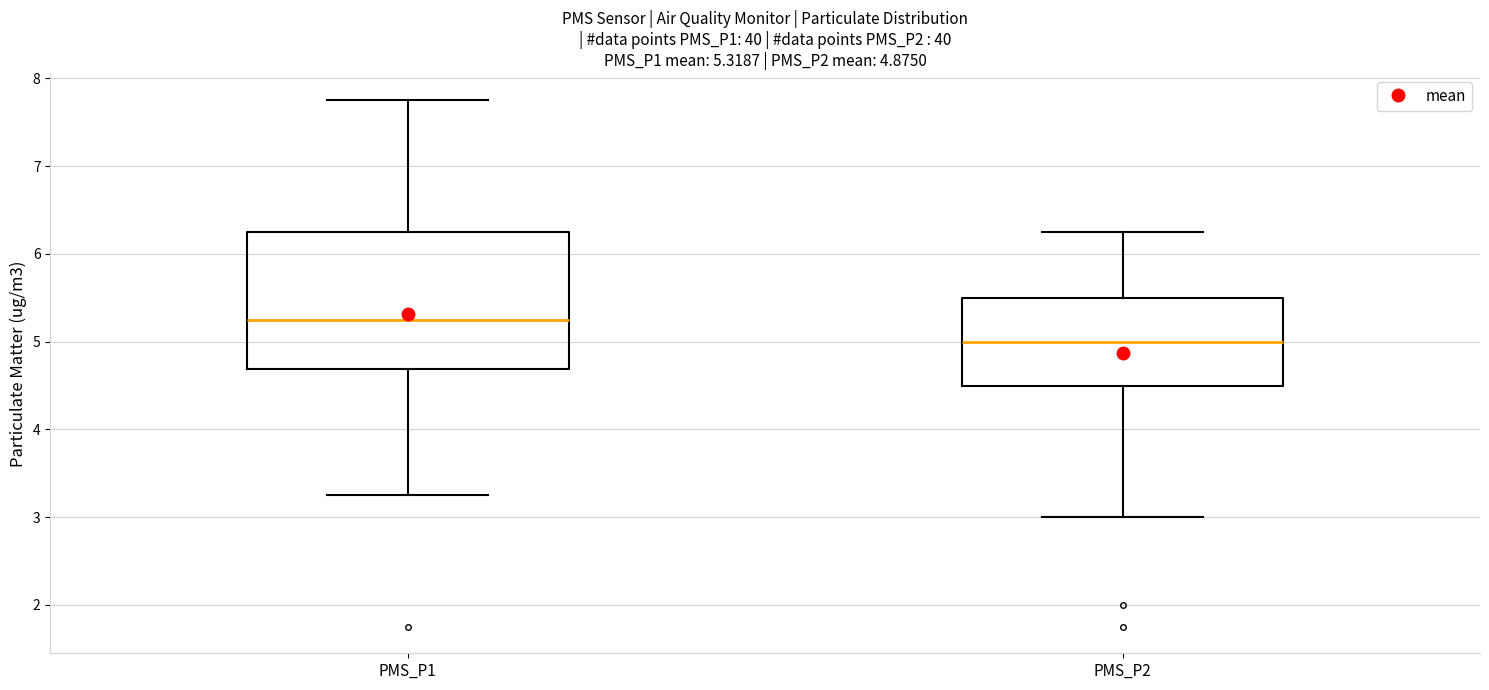

Which box is the tallest, from its lower edge to its upper edge?

PMS_P1